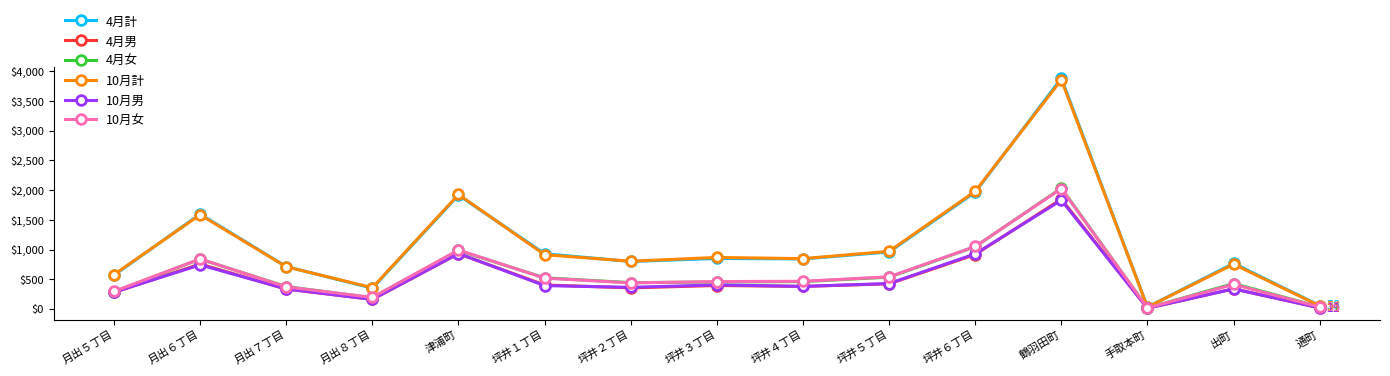

What is the label of the 13th point from the left?

手取本町